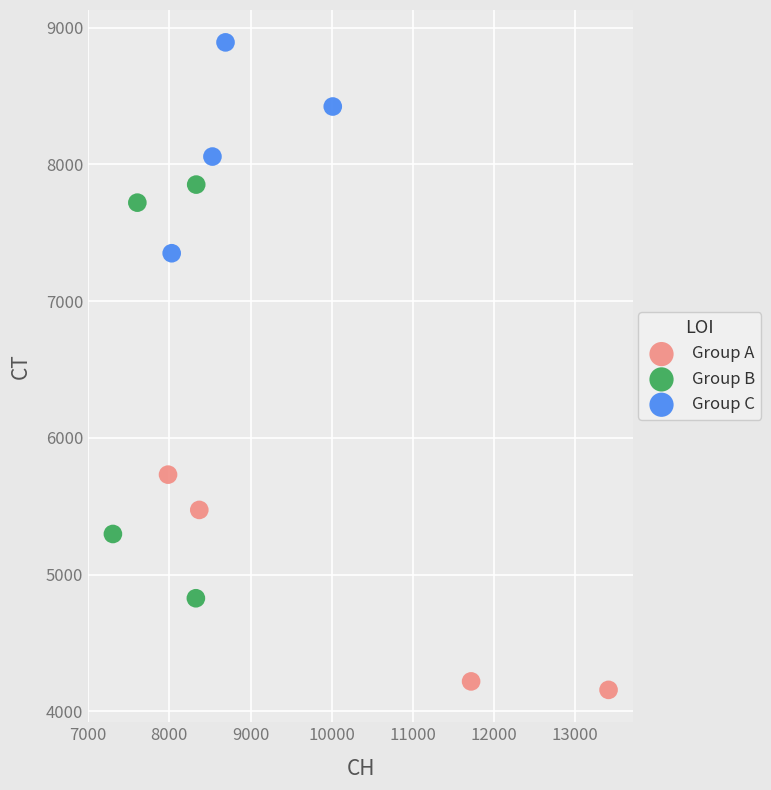

What are all the series names shown in the legend?

Group A, Group B, Group C